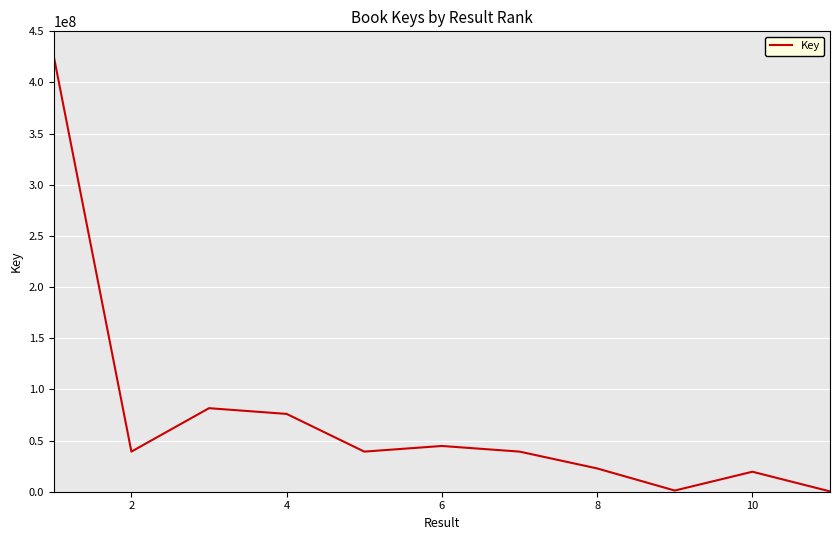

What is the difference between the maximum and minimum values?

425197054